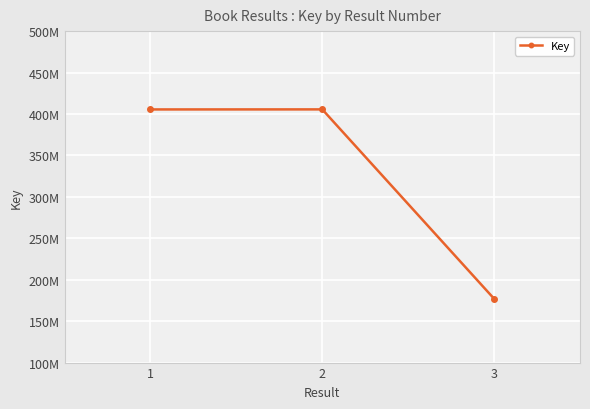

What is the difference between the maximum and minimum values?

228491334